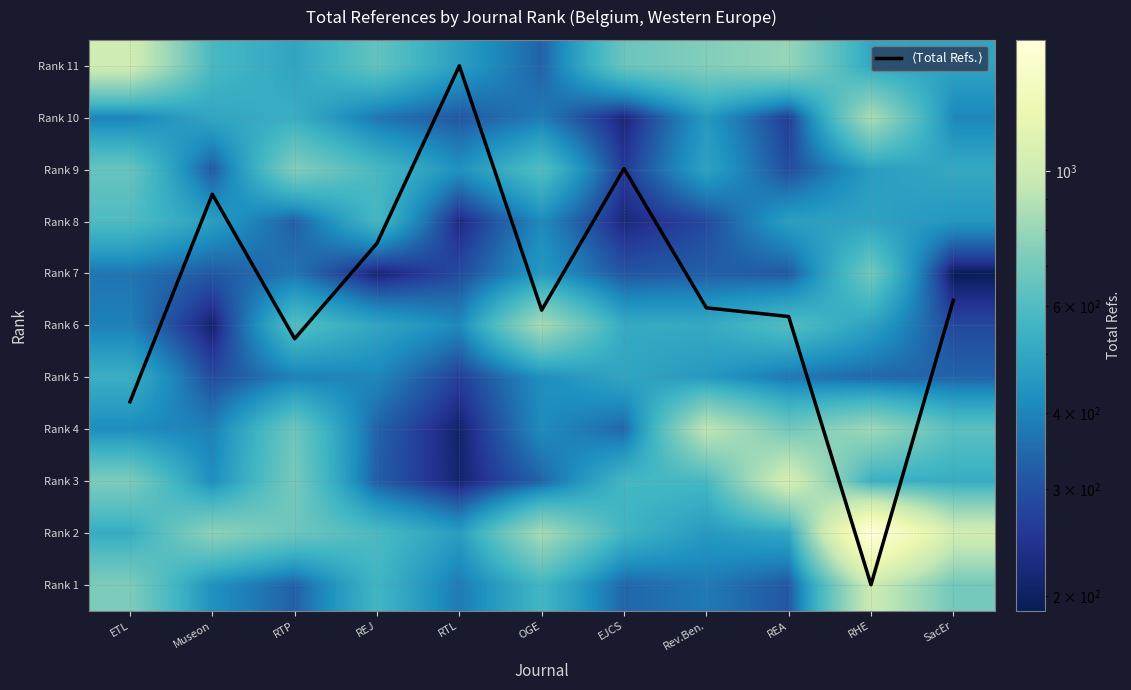

What is the spread (max minus min) of values at Rev.Ben.?

929.3